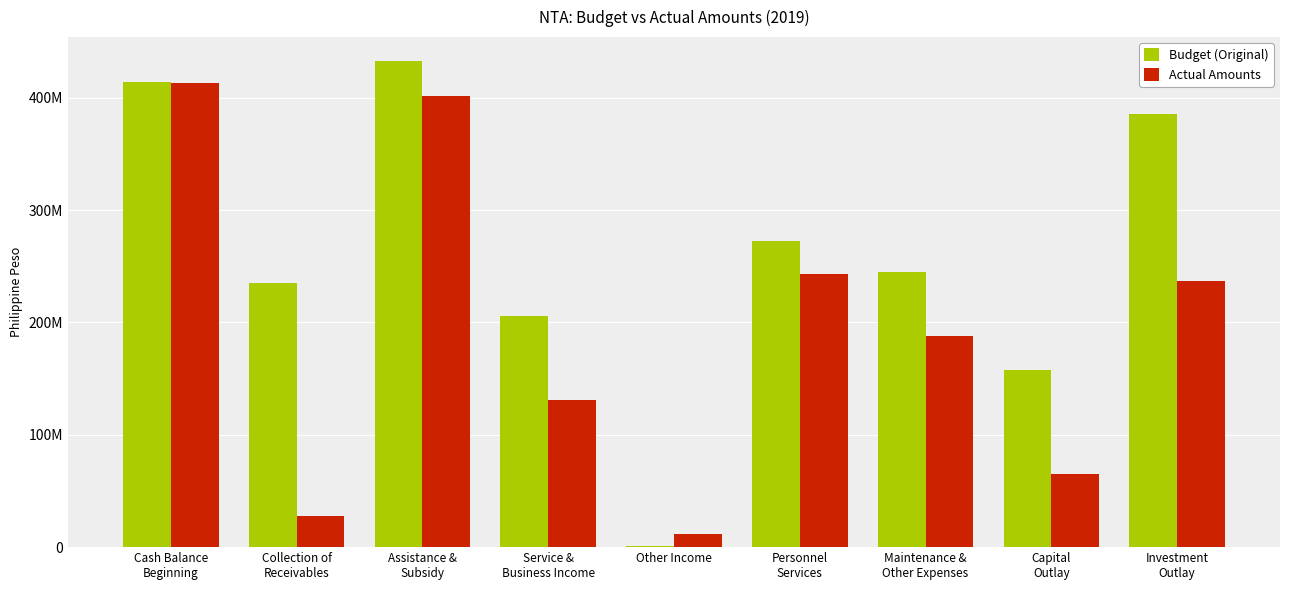

Between Other Income and Maintenance &
Other Expenses, which is larger?

Maintenance &
Other Expenses